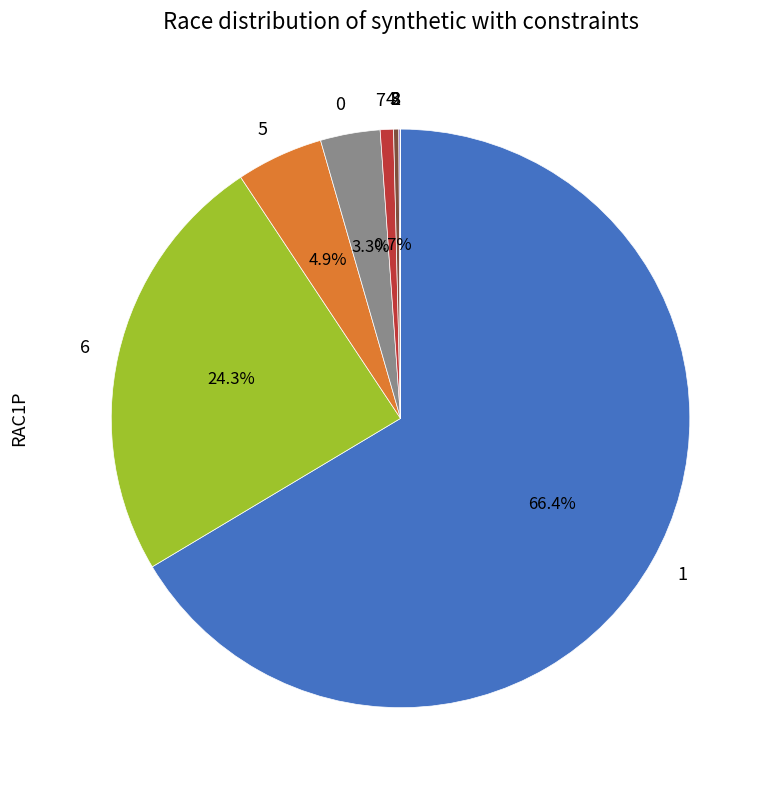

What is the largest slice in the pie chart?

1